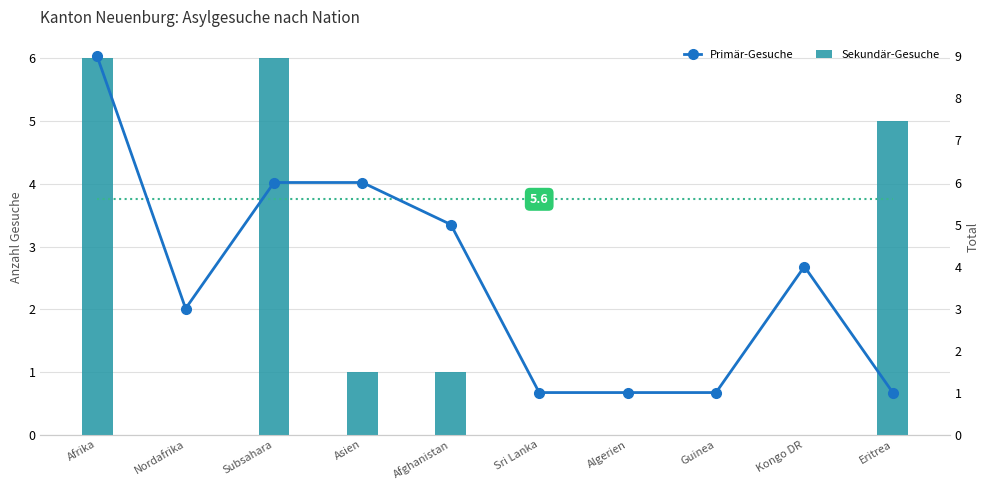

Is it true that Ø Total Asylgesuche equals 5.6 at Sri Lanka?

True